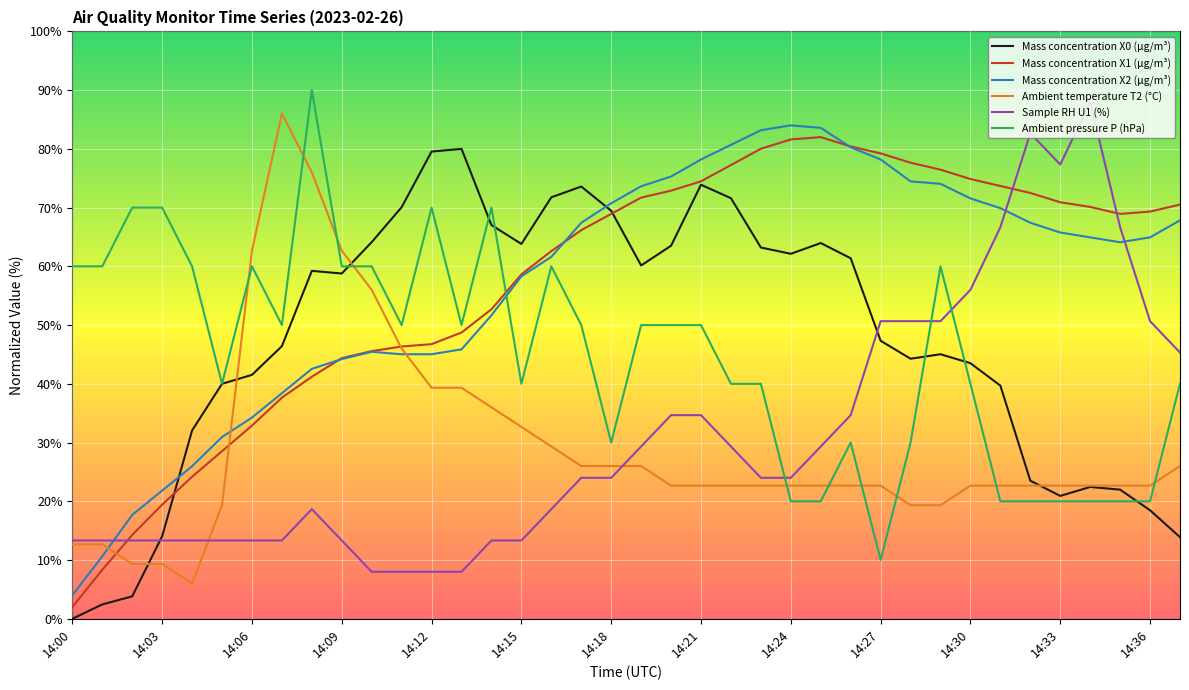

What is the maximum value for Ambient pressure P (hPa)?

90.0